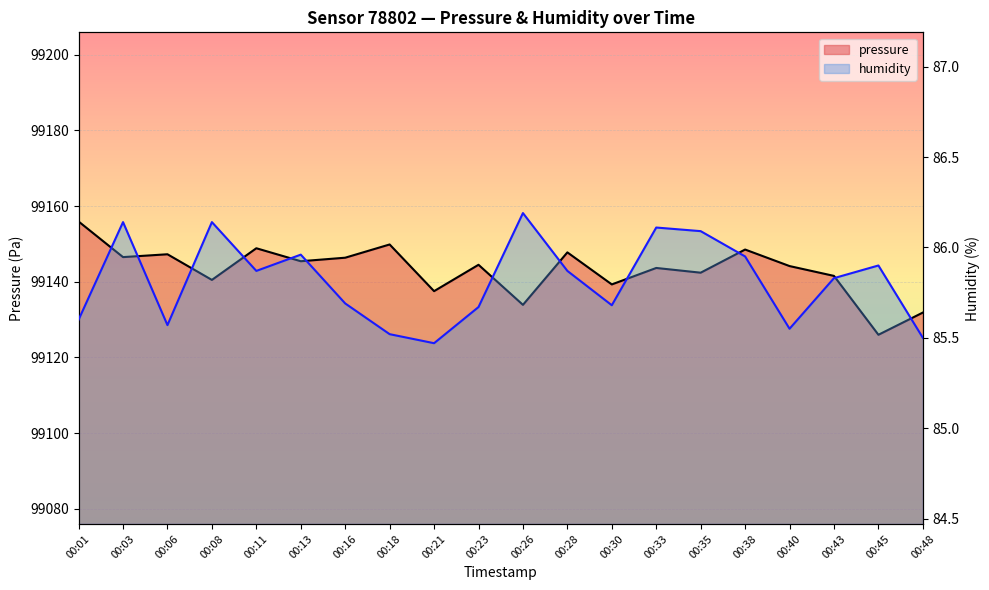

What is the total value across all series at 00:01?

99241.5